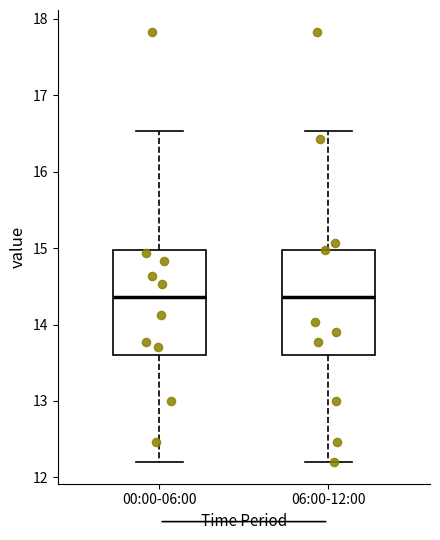

Reading left to right, read every box against the y-axis: the position of its median line, the range the box covers, and the ends of its whiskers. The values are not printed on the chart, so give them approximately, as read against the axis.

00:00-06:00: median 14.4, box 13.6 to 15.0, whiskers 12.2 to 16.5
06:00-12:00: median 14.4, box 13.6 to 15.0, whiskers 12.2 to 16.5